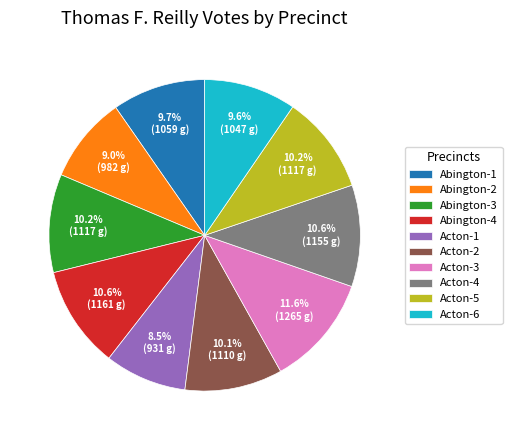

Which category has the biggest portion of the pie?

Acton-3